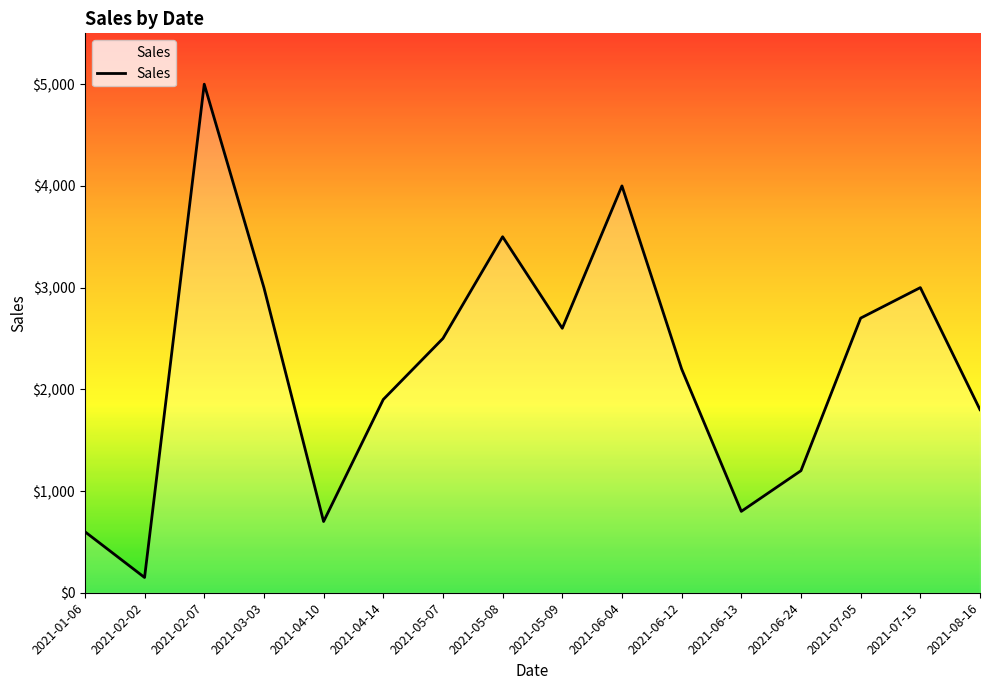

How many lines are shown in the chart?

1